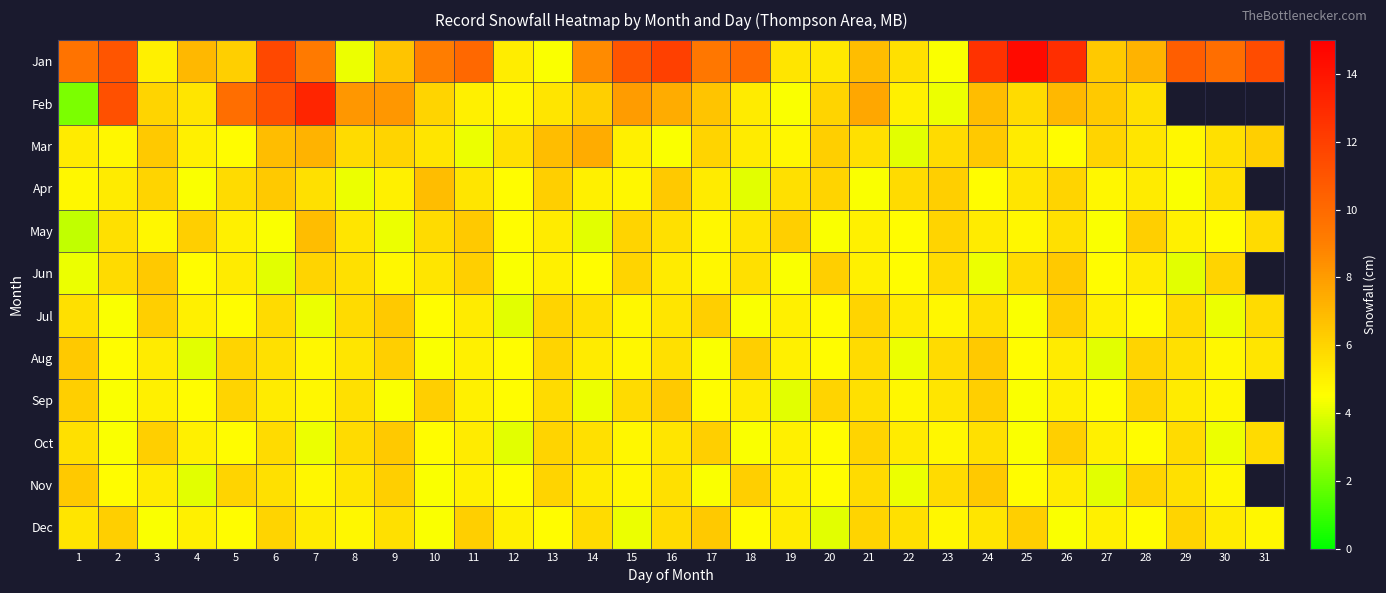

List the series in order of their peak value, lowest first.

Jun, Jul, Aug, Sep, Oct, Nov, Dec, Apr, May, Mar, Feb, Jan